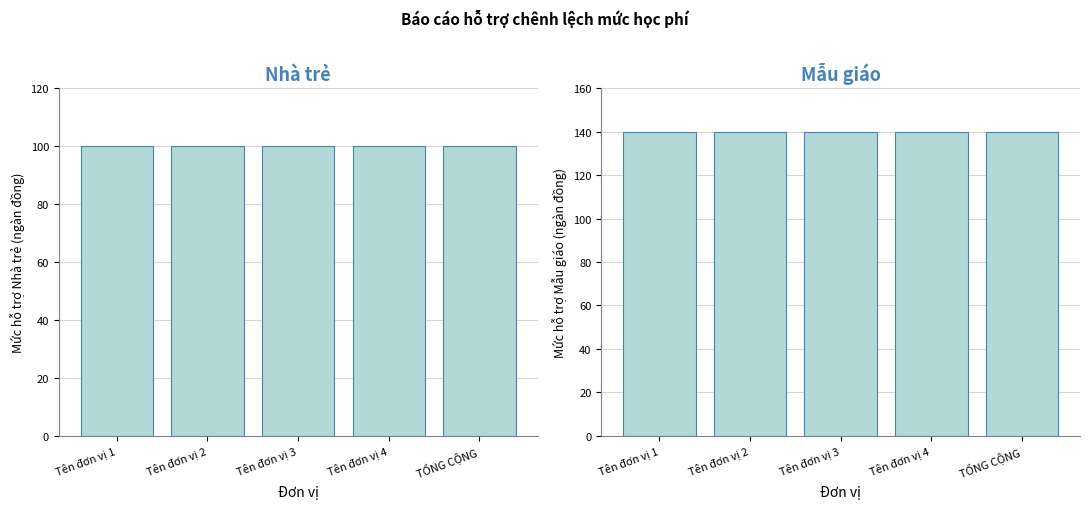

Where is Nhà trẻ nearest to the value 100?

Tên đơn vị 1